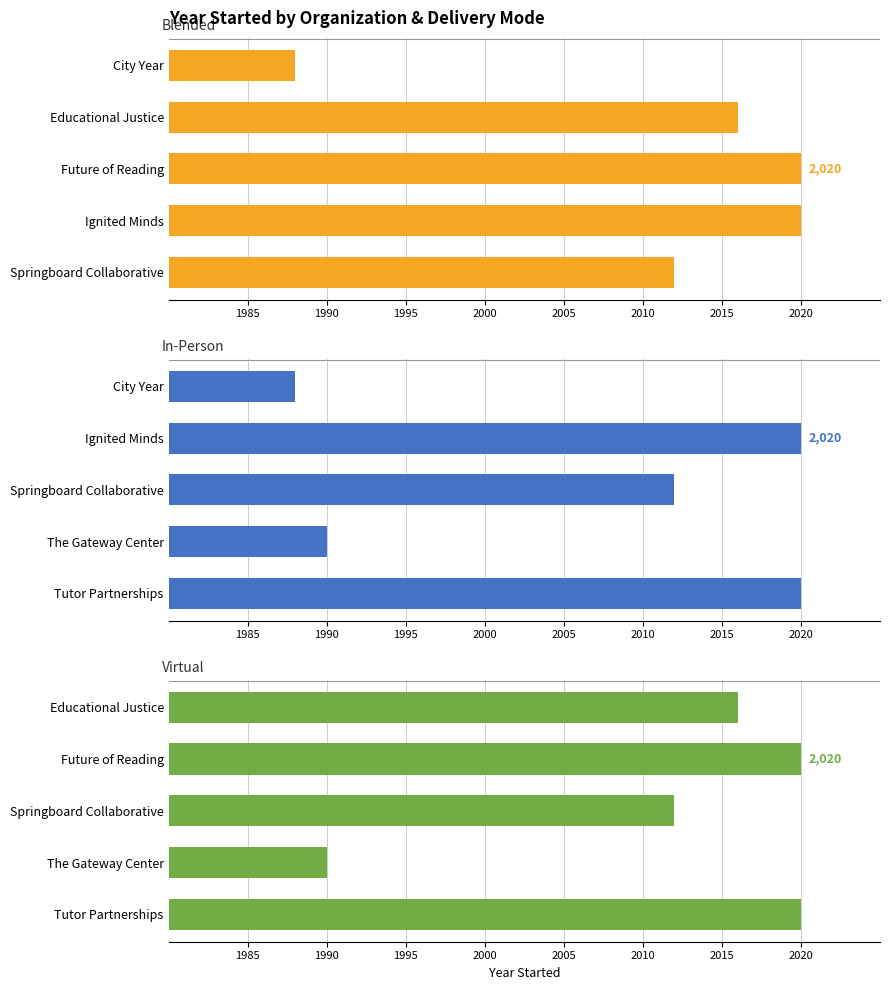

What are all the series names shown in the legend?

Blended, In-Person, Virtual